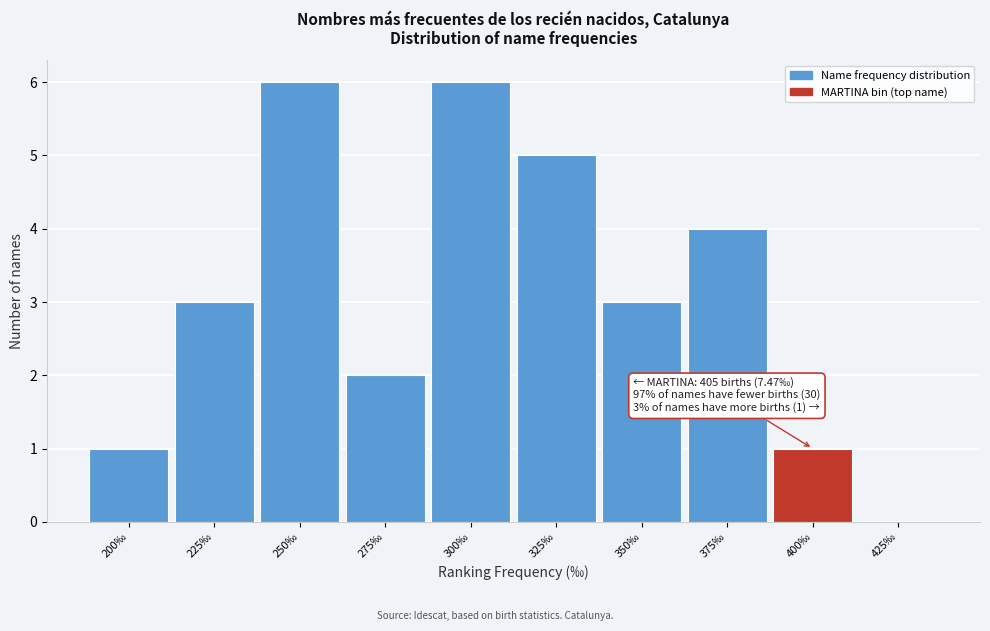

Reading left to right, extract all data points from this chart.

200‰=1	225‰=3	250‰=6	275‰=2	300‰=6	325‰=5	350‰=3	375‰=4	400‰=1	425‰=0